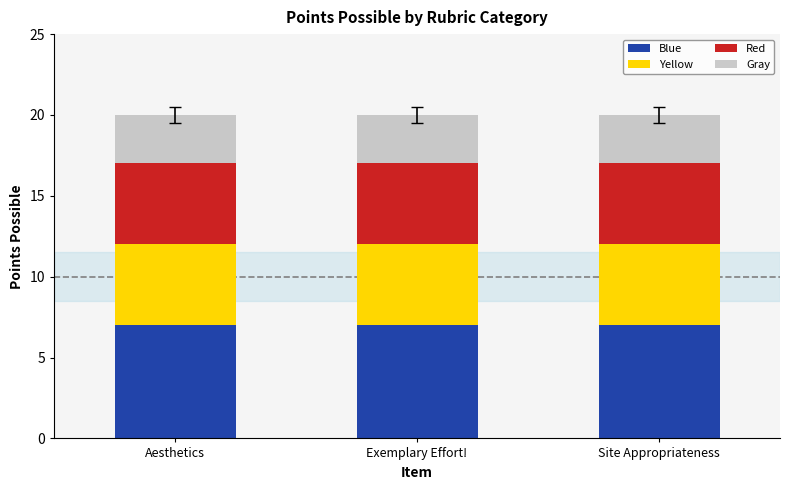

What is the highest value of the Blue series?

7